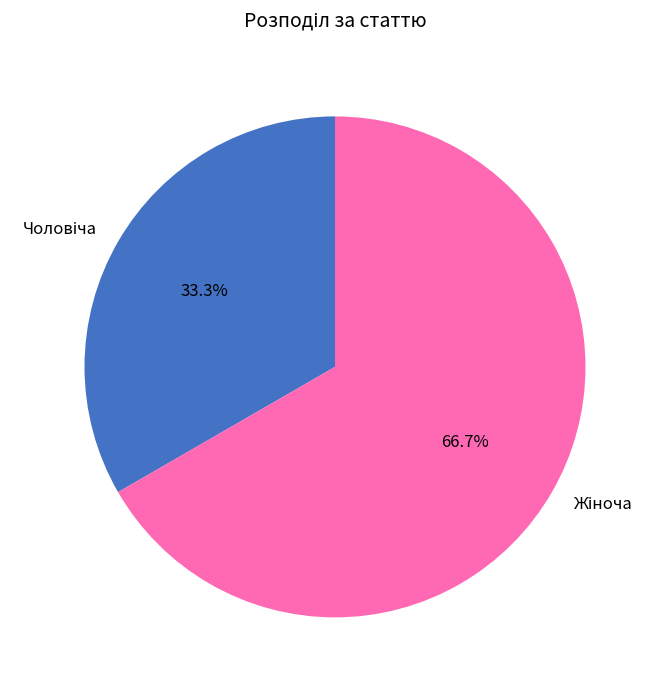

How many slices are in this pie chart?

2